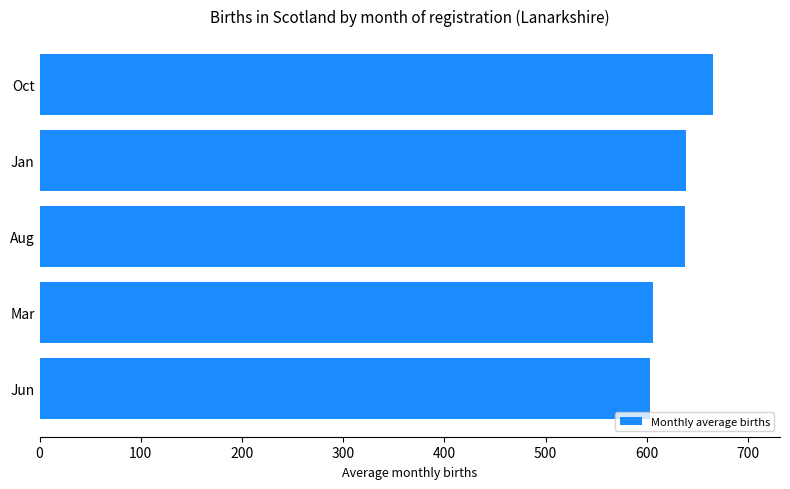

How many categories are shown in the chart?

5